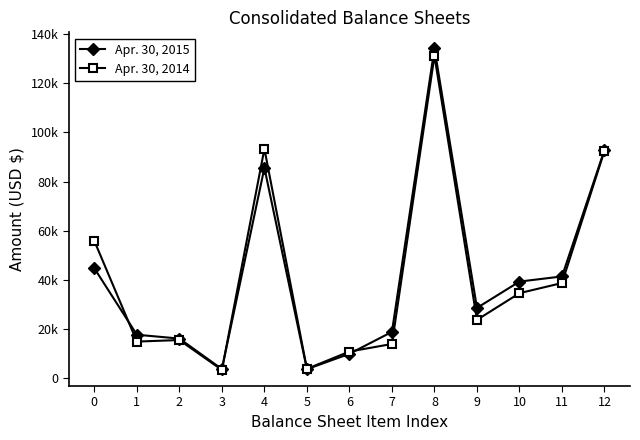

What are all the series names shown in the legend?

Apr. 30, 2015, Apr. 30, 2014